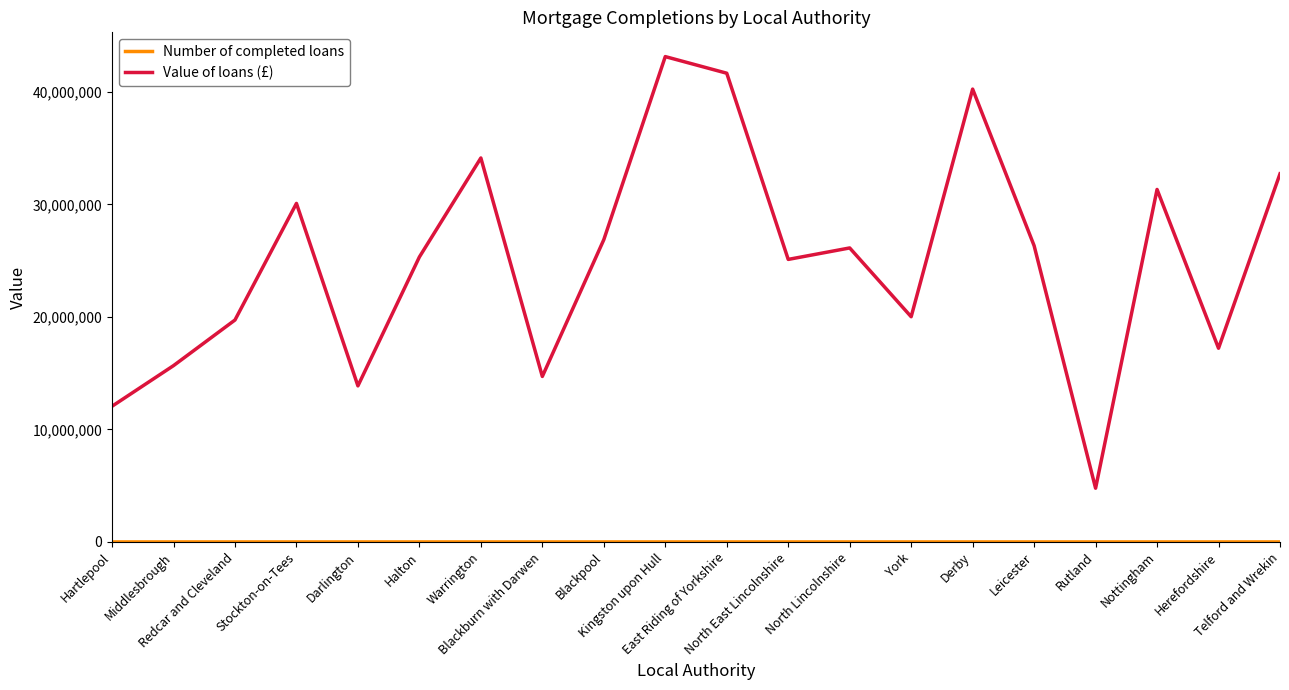

Between Warrington and Derby, which series saw the biggest shift?

Value of loans (£)